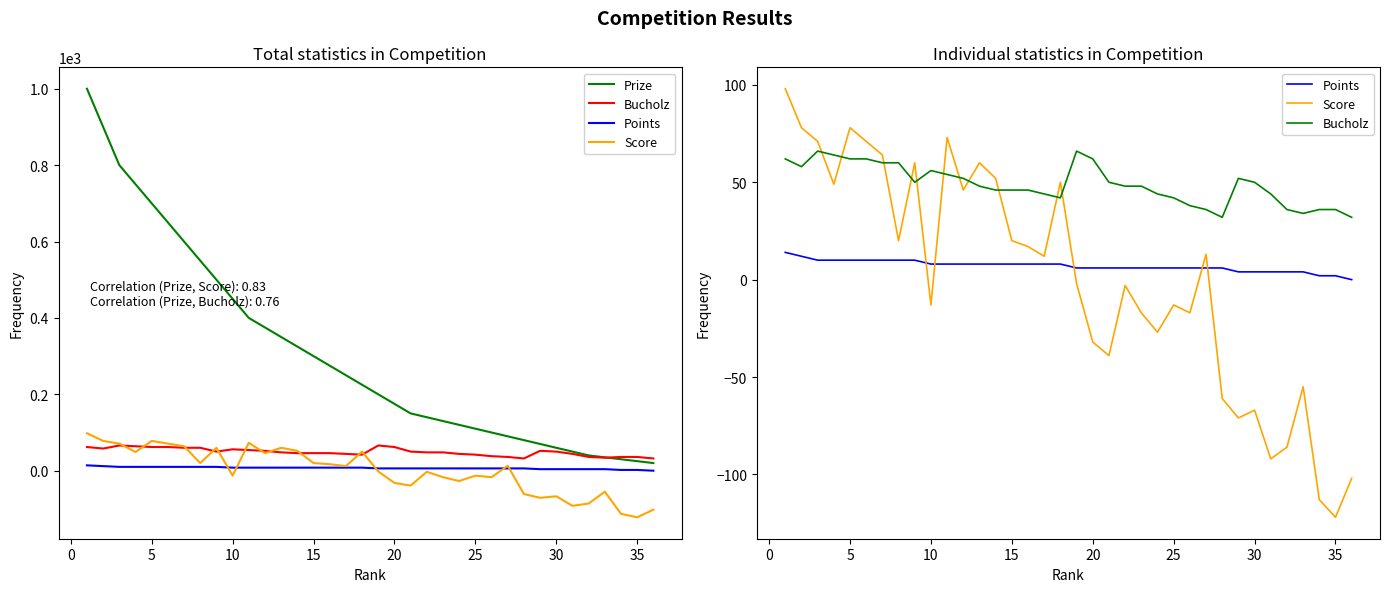

Is this an area chart (filled region under the line)?

No